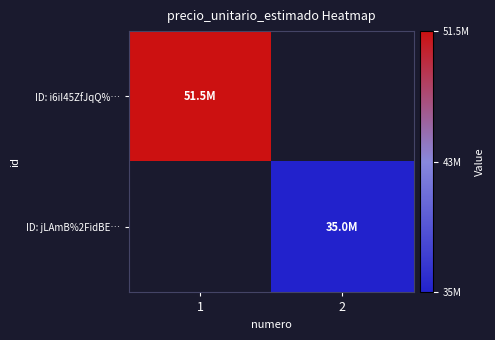

Which series has the largest range (max minus min)?

ID: i6iI45ZfJqQ%…